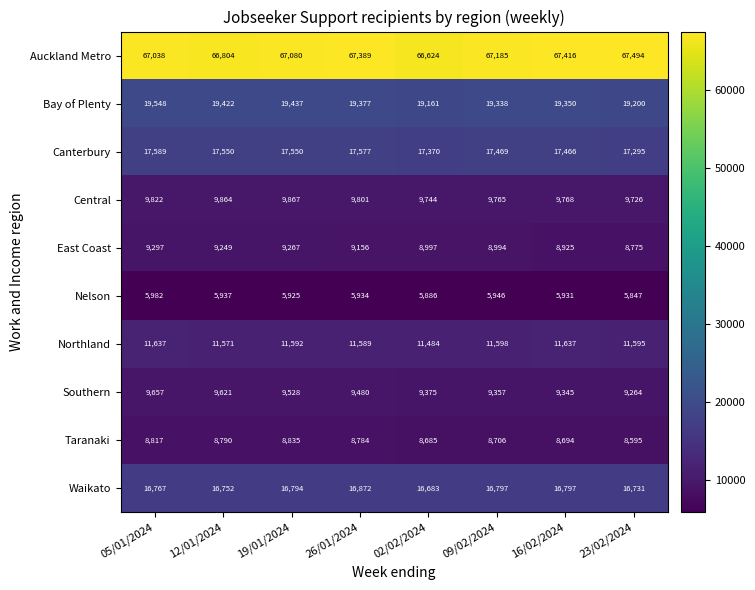

What is the total value across all series at 26/01/2024?

175959